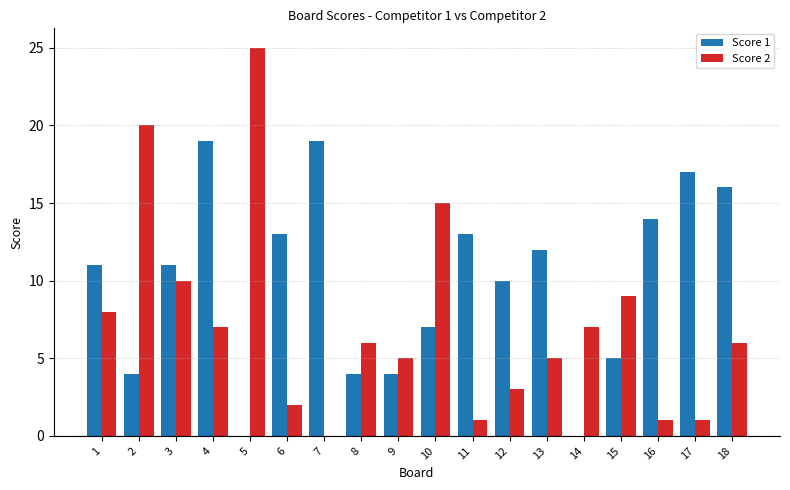

The Score 1 series shows 14 at 1. True or false?

False